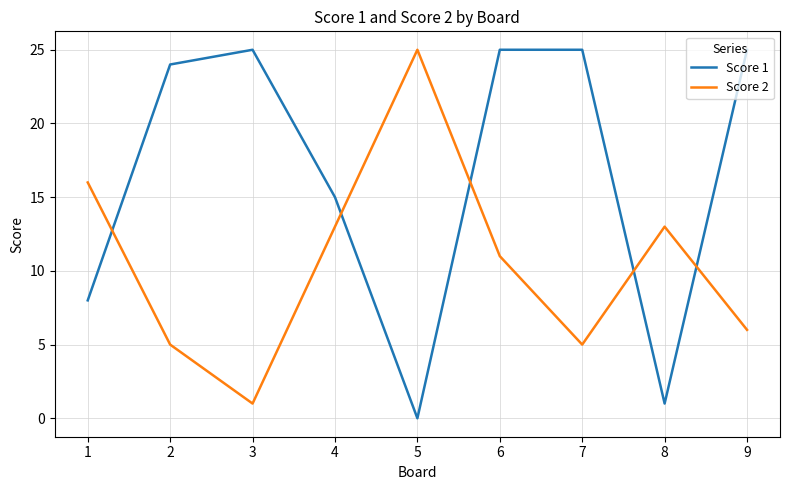

Rank the series by their average value, from highest to lowest.

Score 1, Score 2